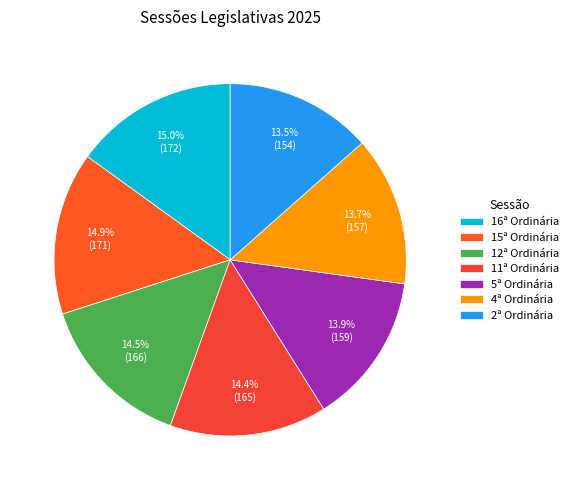

True or false: 11ª Ordinária accounts for 21% of the total.

False